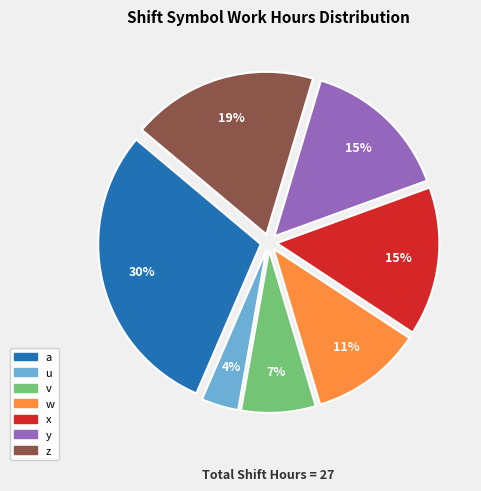

To the nearest percent, what percentage of the pie is u?

4%